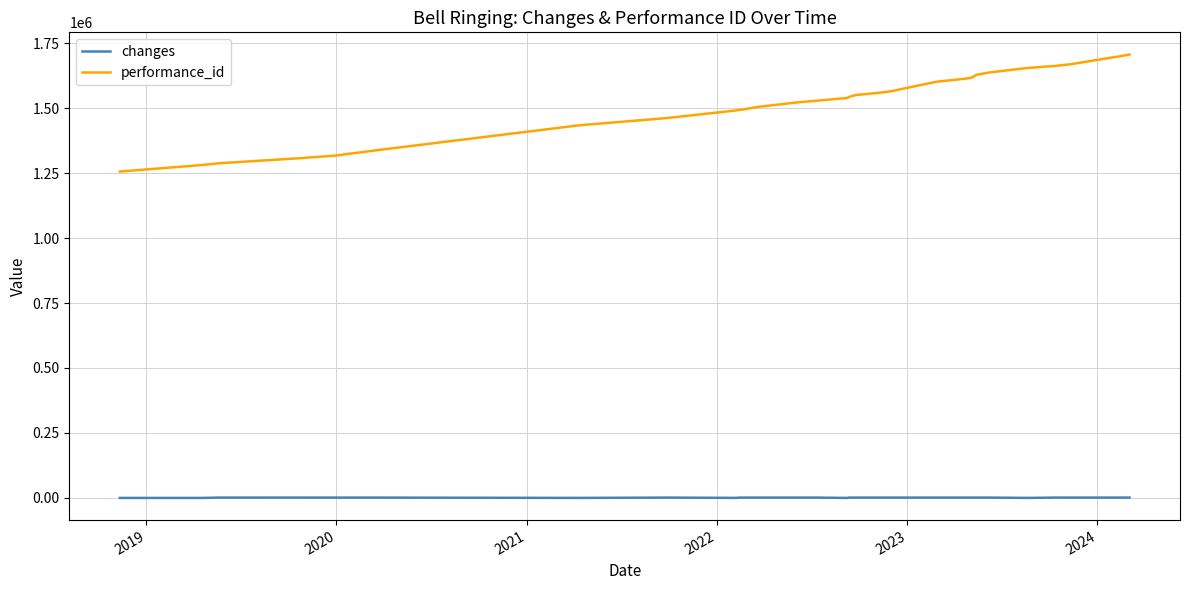

How many distinct data groups are displayed?

2